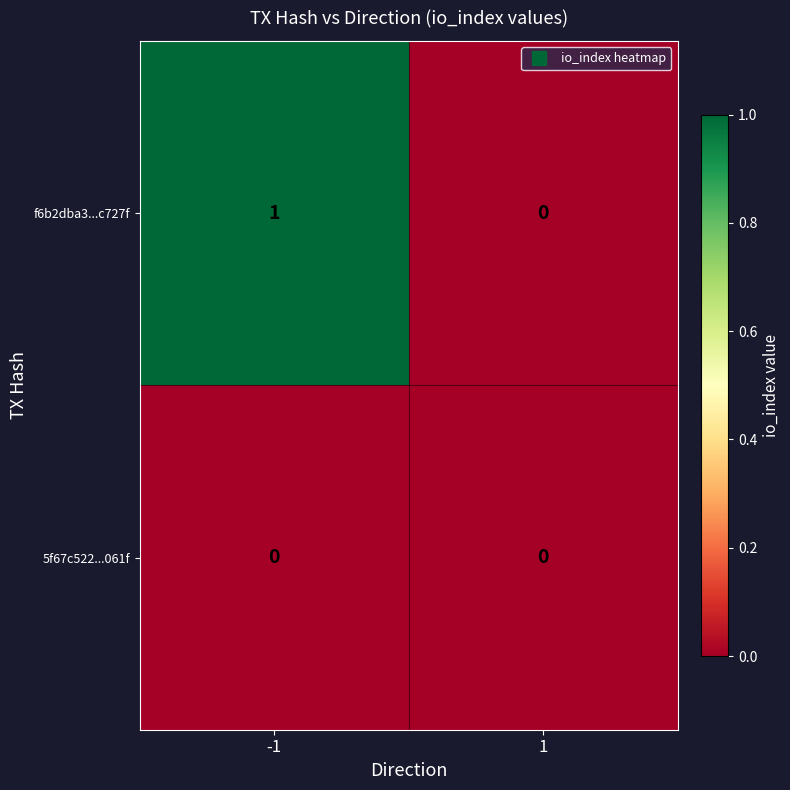

Which series has the largest total across all categories?

f6b2dba3...c727f